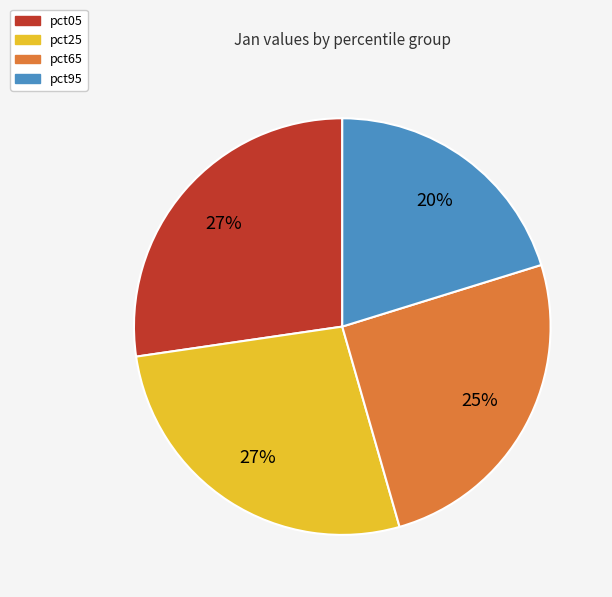

Does any single category account for the majority?

No